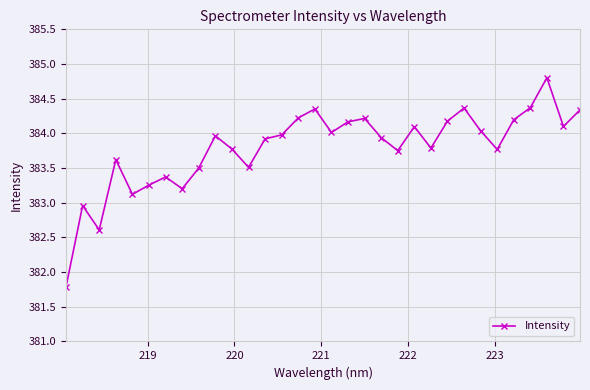

What is the sum of all values?

12281.3